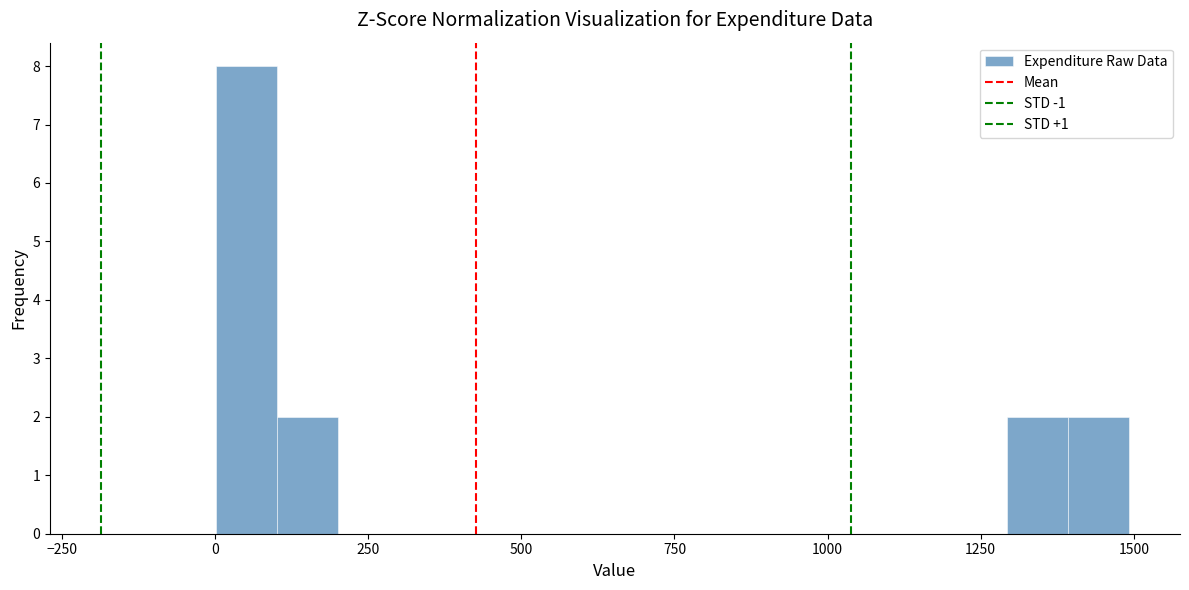

Around what value on the x-axis is the tallest bar? Give the approximate position of its centre, as read against the axis.

50